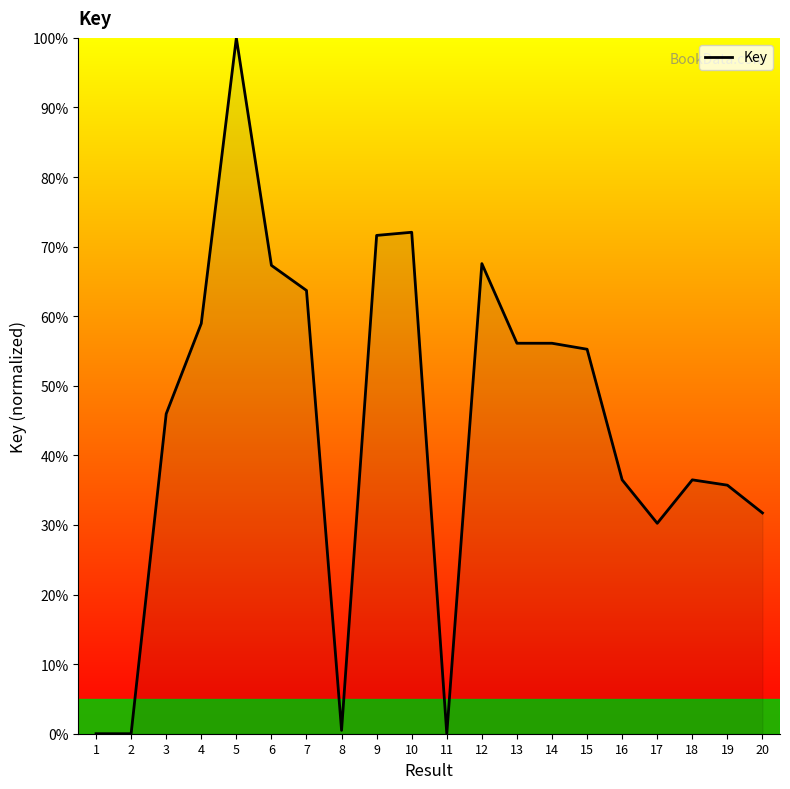

What is the difference between the maximum and minimum values?

100.0